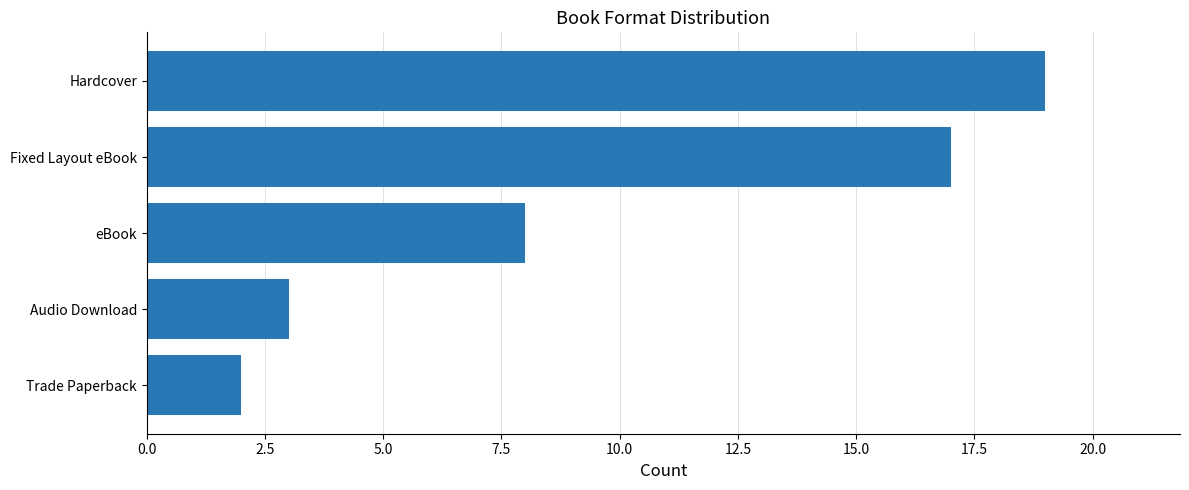

List the labels in order of value, smallest first.

Trade Paperback, Audio Download, eBook, Fixed Layout eBook, Hardcover